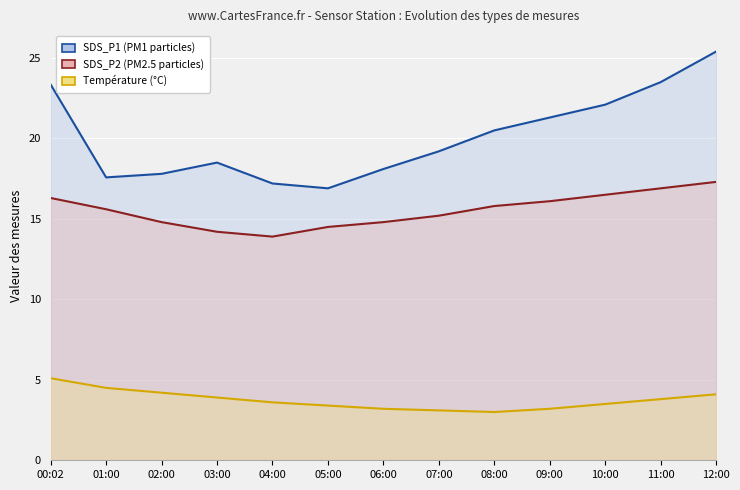

What is the label of the 12th point from the right?

01:00